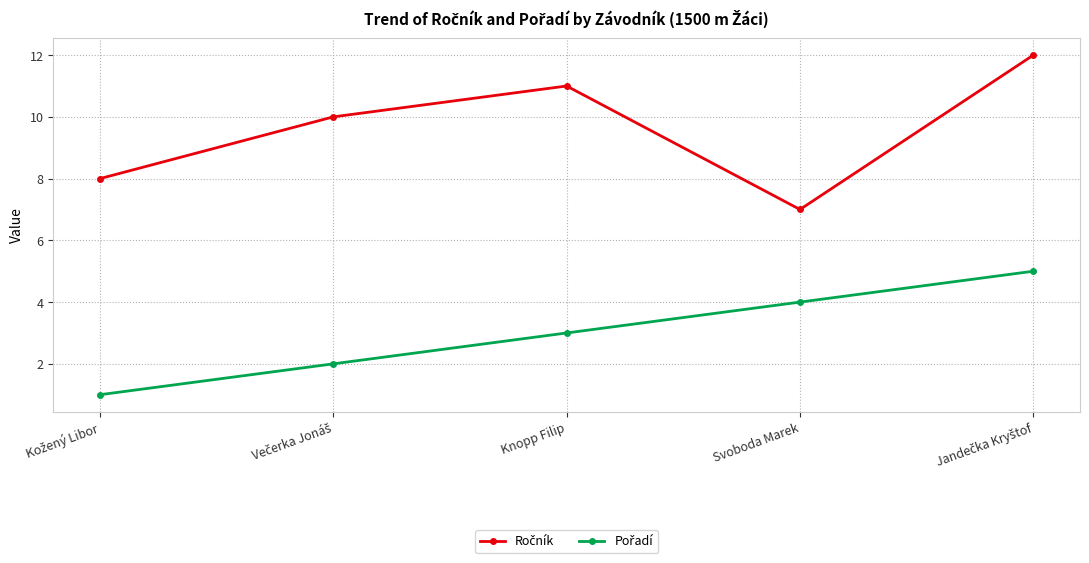

What position from the left is Svoboda Marek?

4